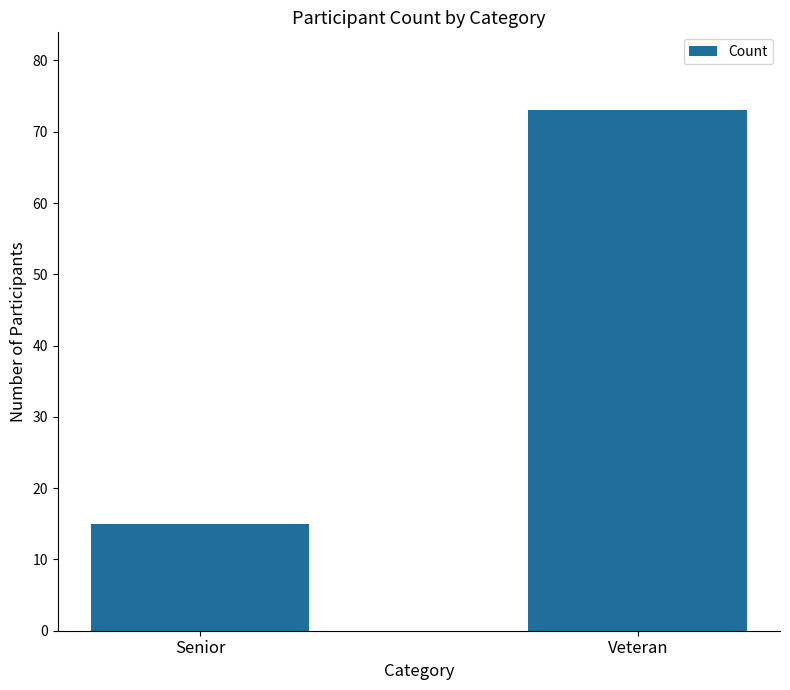

What is the sum of the values at Senior and Veteran?

88